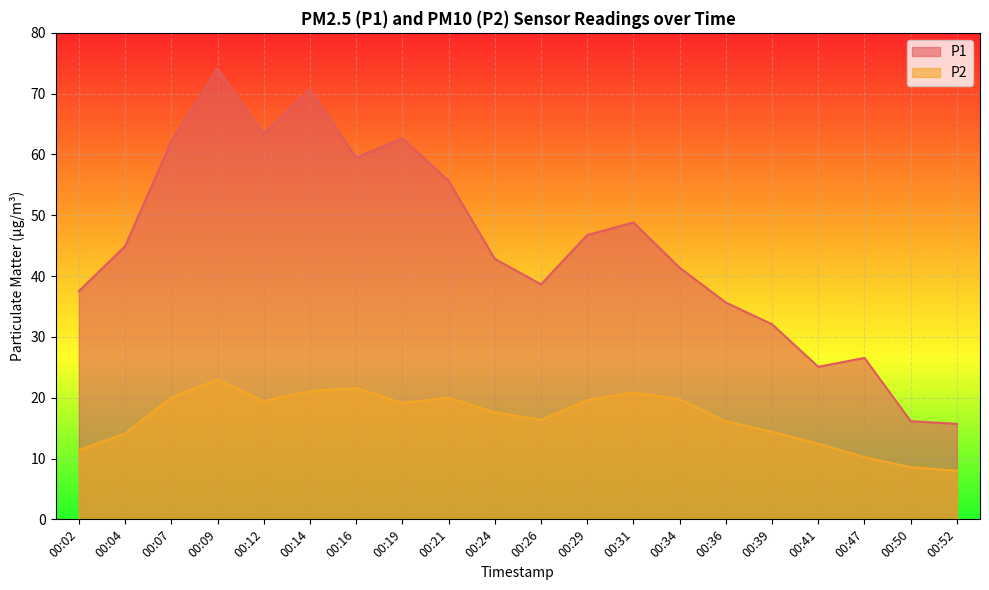

What value does the P2 series have at 00:07?

20.1